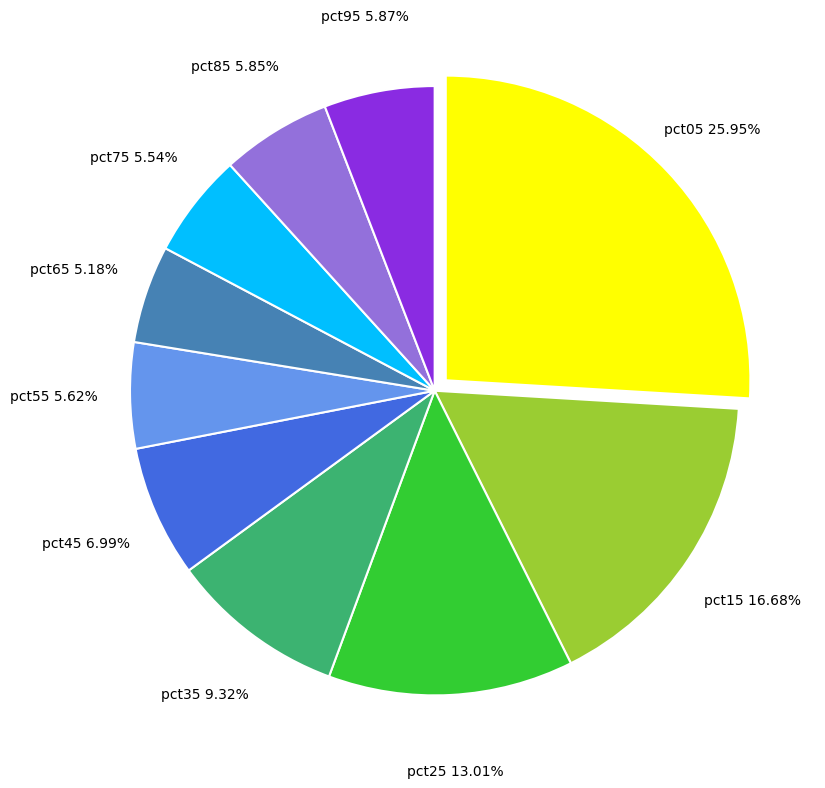

Is there any slice that represents more than half of the pie?

No